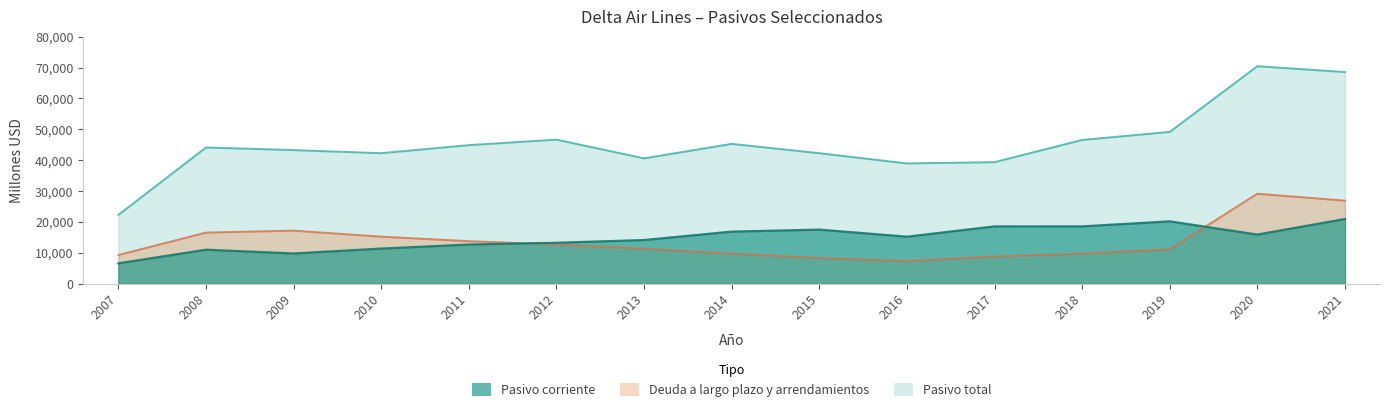

How many data points in Pasivo total are less than 44140?

7